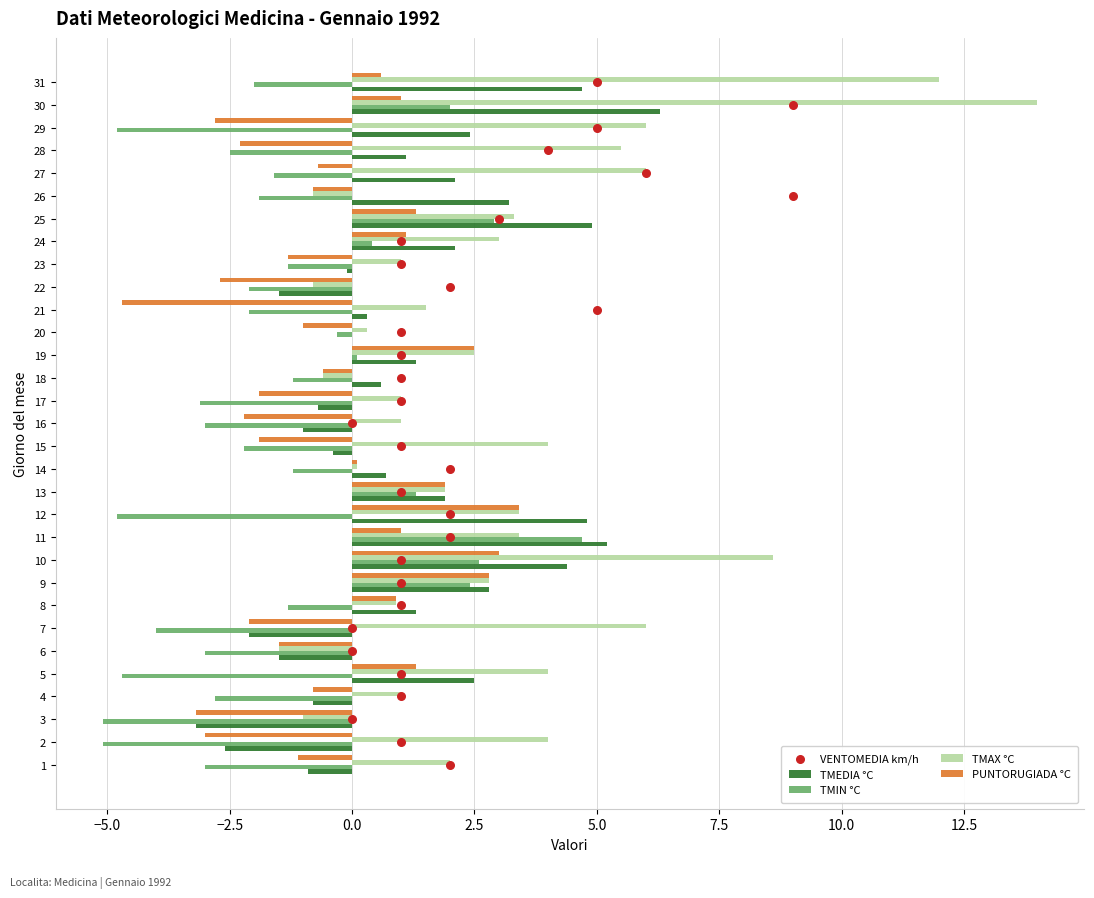

Which series has the largest total across all categories?

VENTOMEDIA km/h